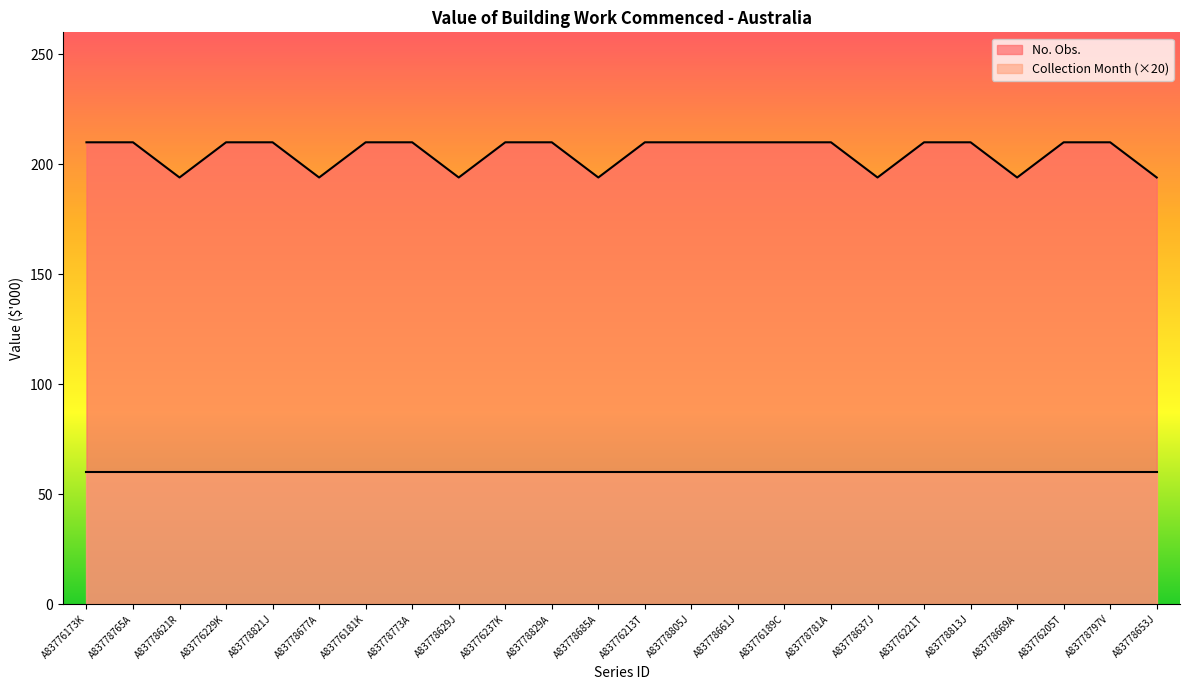

Reading left to right, extract all data points from this chart.

210	210	194	210	210	194	210	210	194	210	210	194	210	210	210	210	210	194	210	210	194	210	210	194